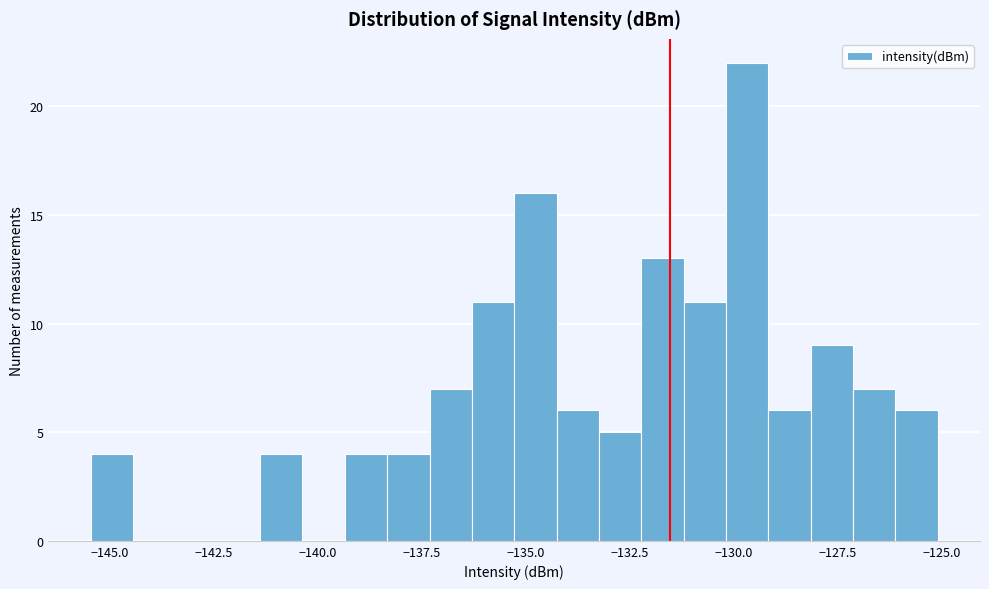

Around what value on the x-axis is the tallest bar? Give the approximate position of its centre, as read against the axis.

-129.5